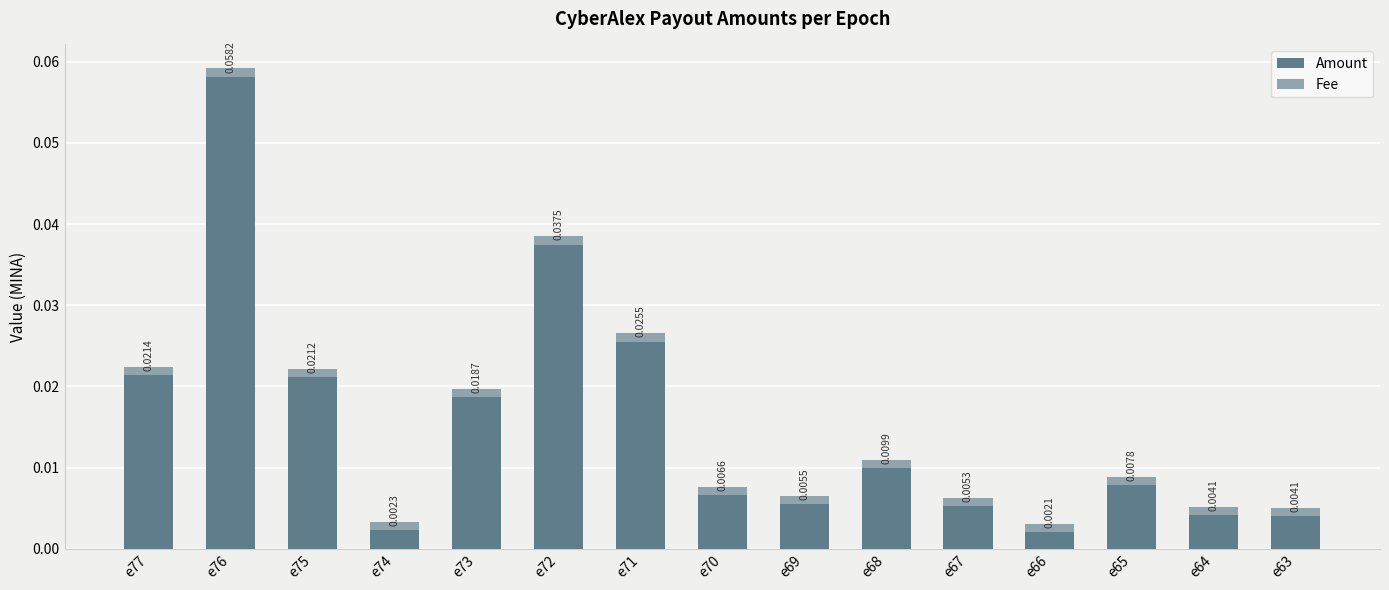

At which category is the sum across all series the highest?

e76